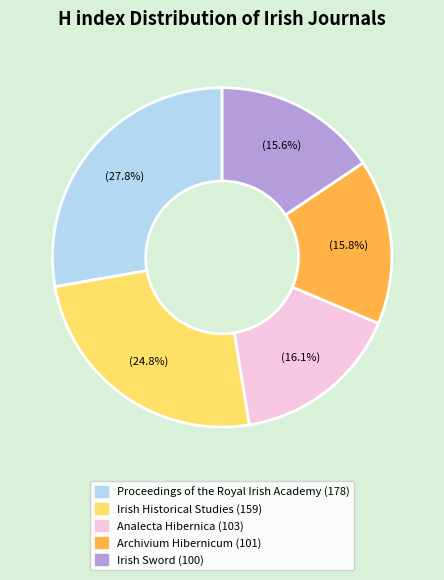

Does any single category account for the majority?

No